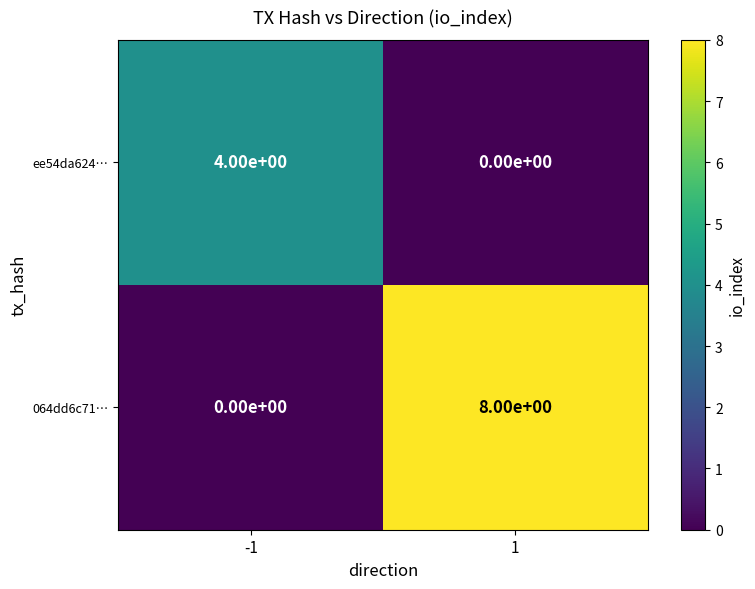

Is it true that 064dd6c71… equals 0 at -1?

True